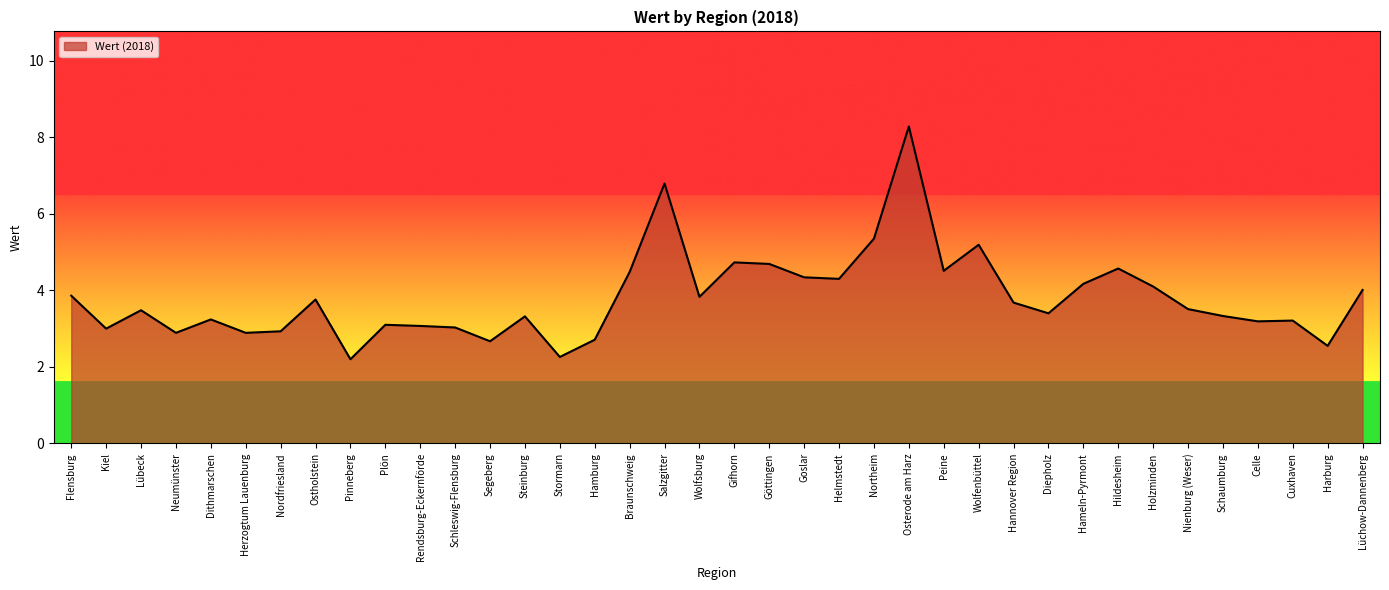

Approximately how many times larger is the value at Diepholz compared to Wolfsburg?

0.9